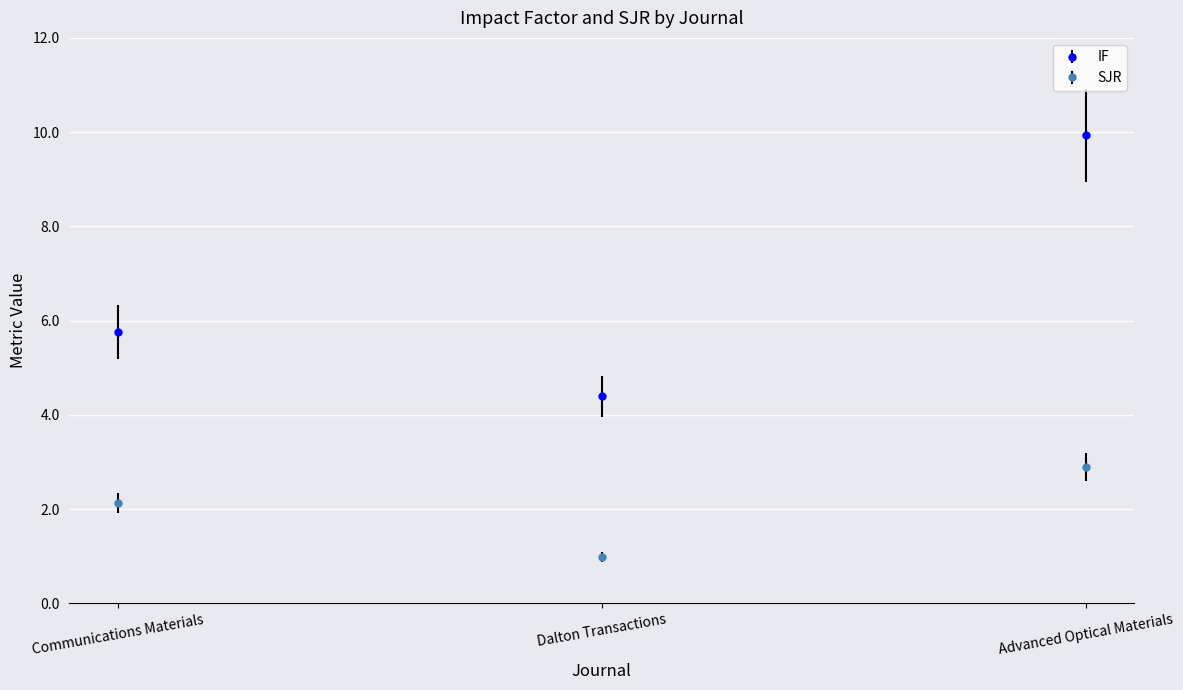

Is the value of IF at Communications Materials greater than the value of SJR at Advanced Optical Materials?

Yes